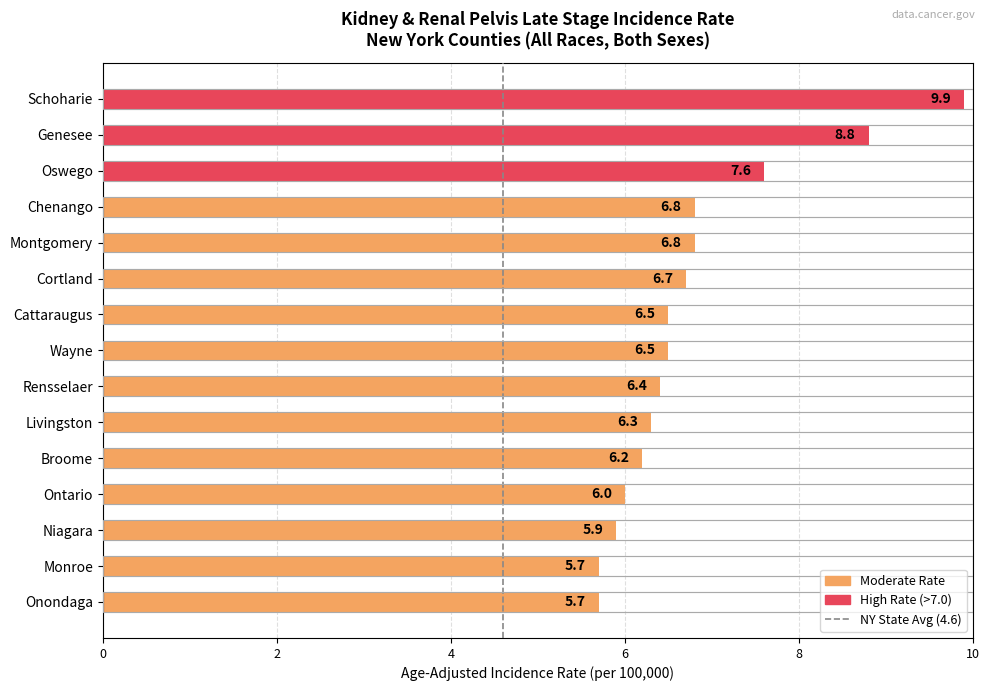

Are the bars grouped side by side (vs. stacked)?

No